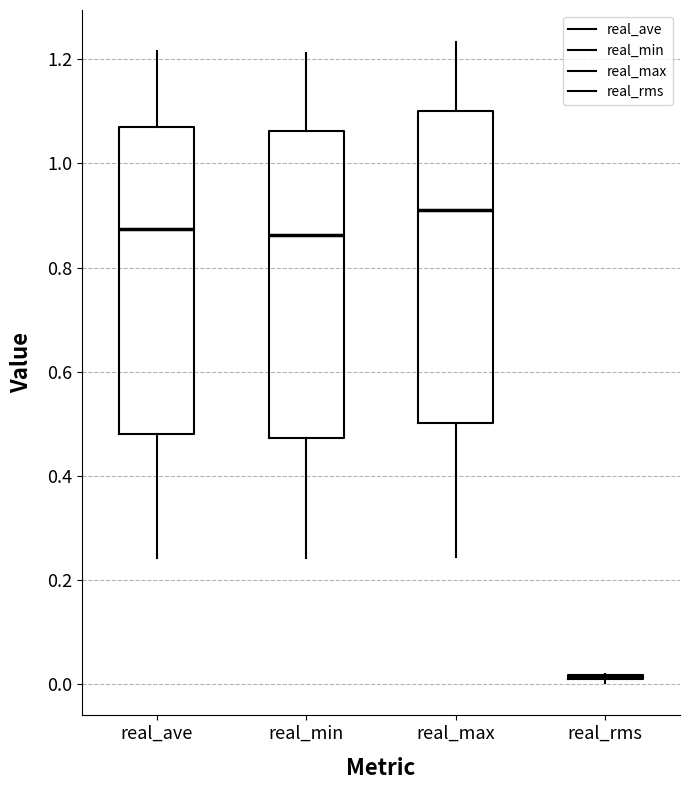

Reading left to right, read every box against the y-axis: the position of its median line, the range the box covers, and the ends of its whiskers. The values are not printed on the chart, so give them approximately, as read against the axis.

real_ave: median 0.88, box 0.48 to 1.08, whiskers 0.24 to 1.22
real_min: median 0.86, box 0.48 to 1.06, whiskers 0.24 to 1.22
real_max: median 0.90, box 0.50 to 1.10, whiskers 0.24 to 1.24
real_rms: box collapsed to a line at 0.02, whiskers 0.00 to 0.02